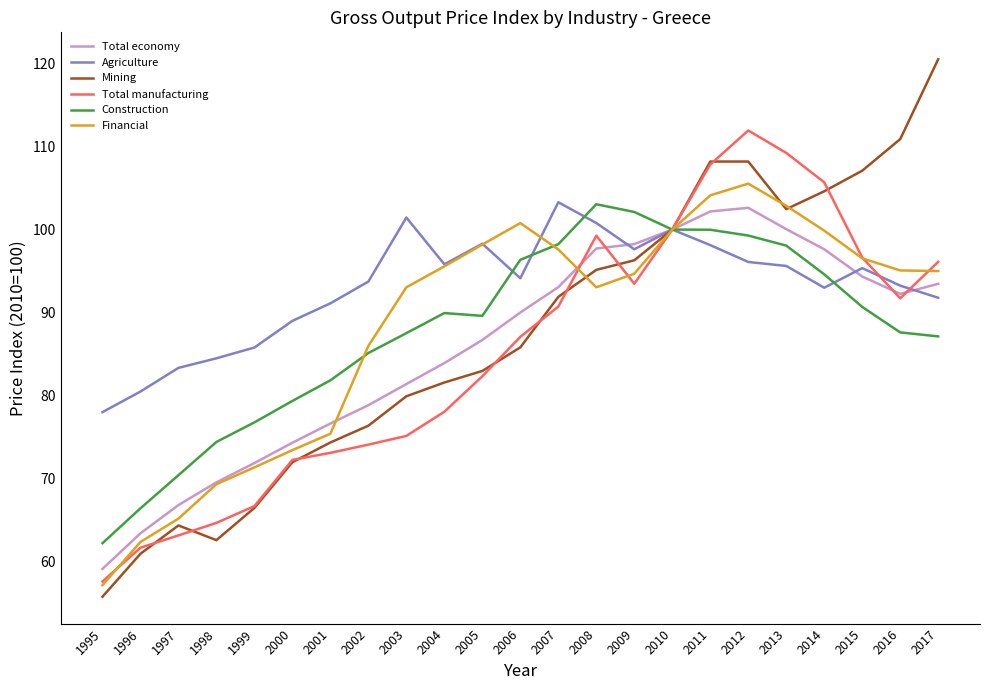

In Financial, how many points are lower than both neighbors (excluding endpoints)?

1